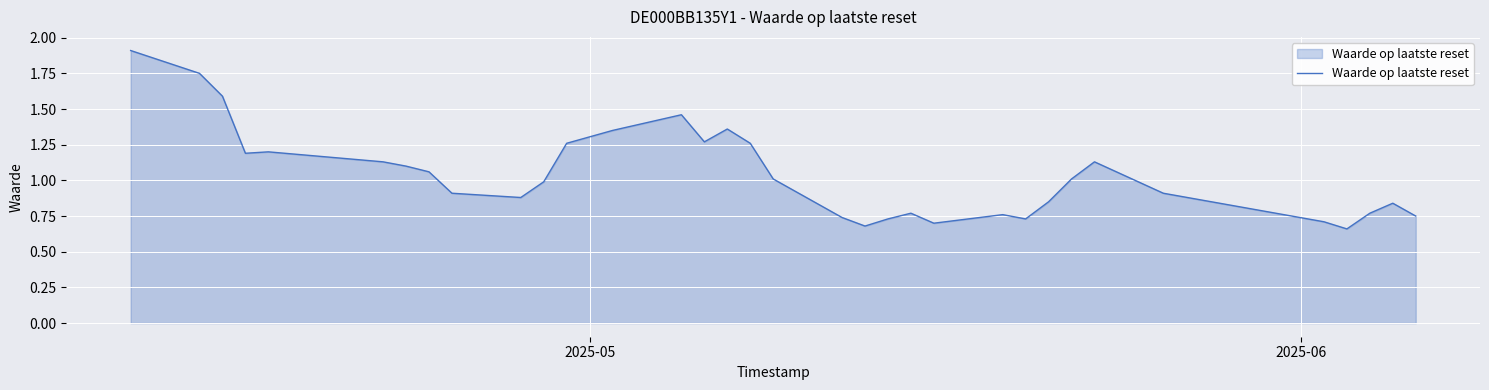

What is the greatest value displayed?

1.9